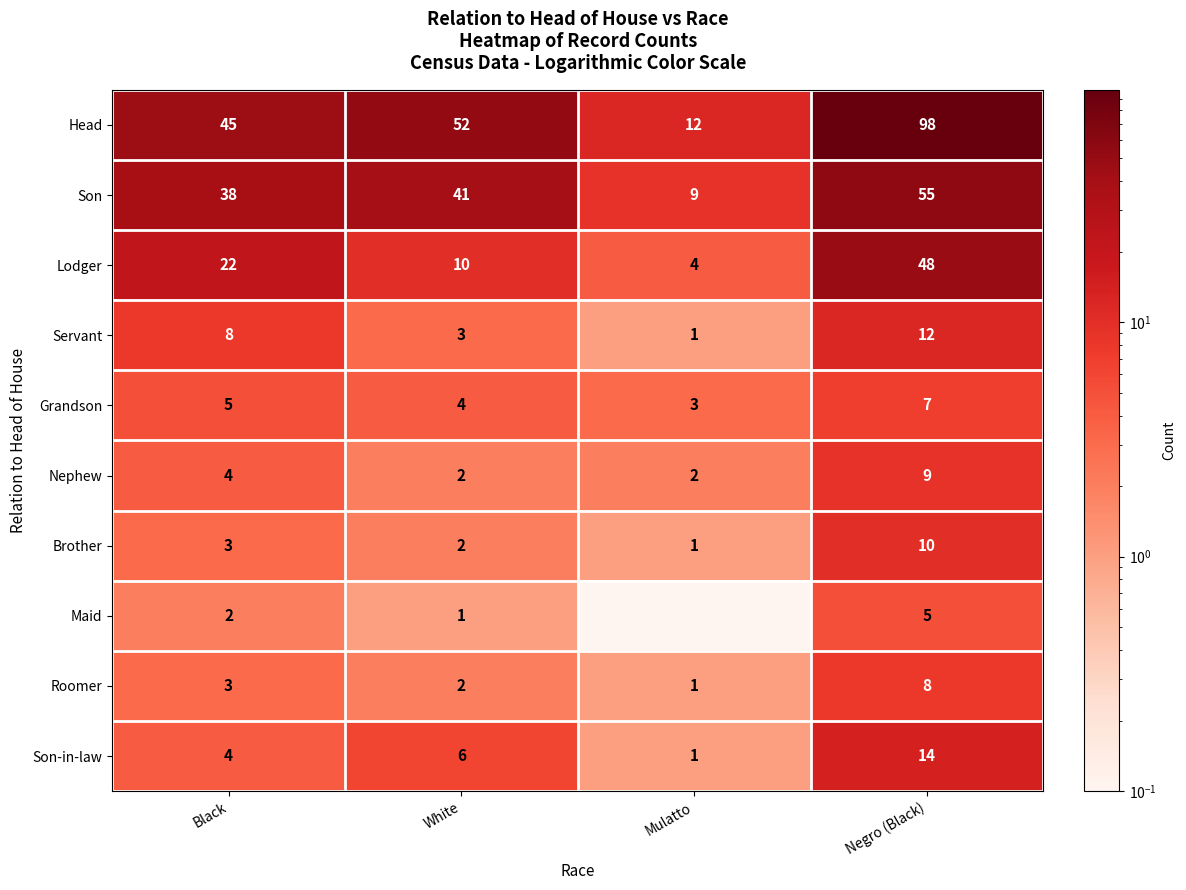

Rank the categories by Son-in-law value from lowest to highest.

Mulatto, Black, White, Negro (Black)